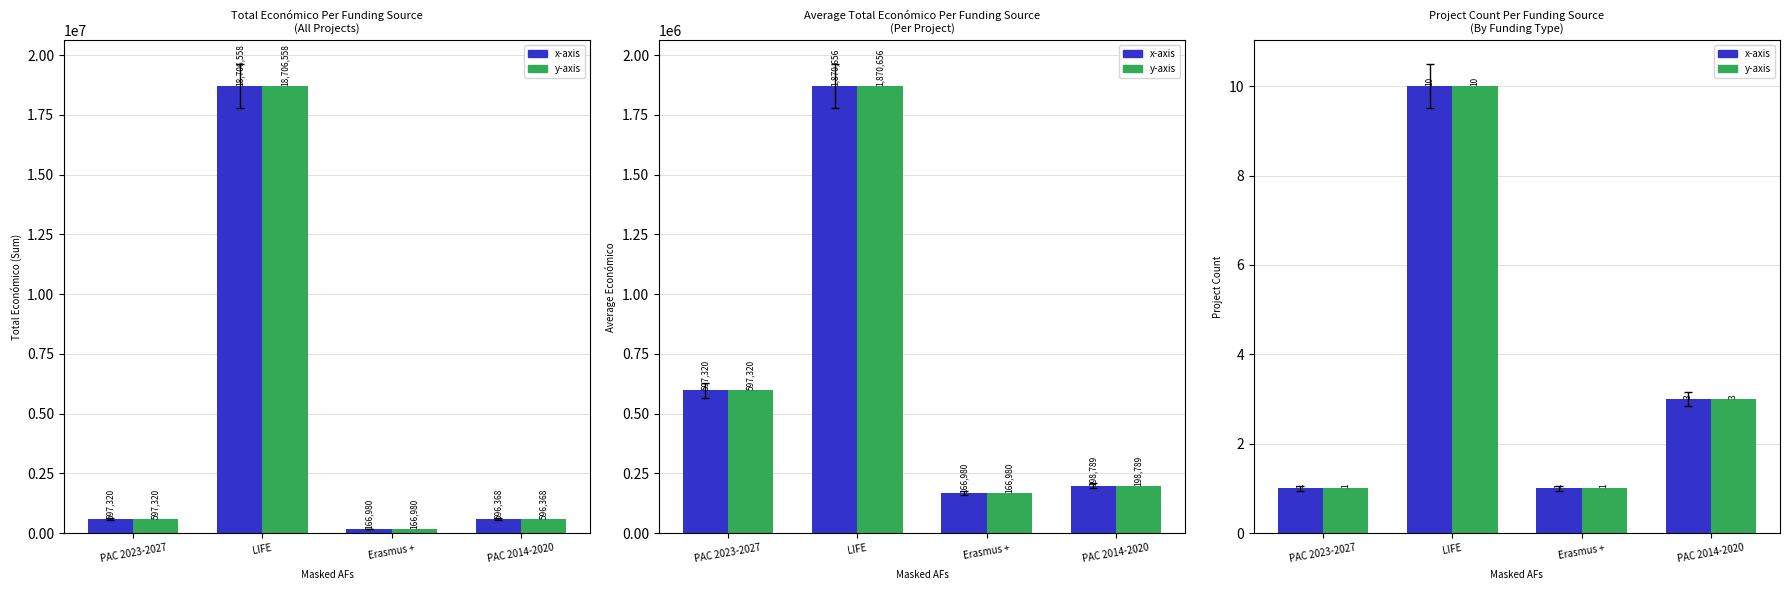

The value of x-axis at Erasmus + is 1. True or false?

True